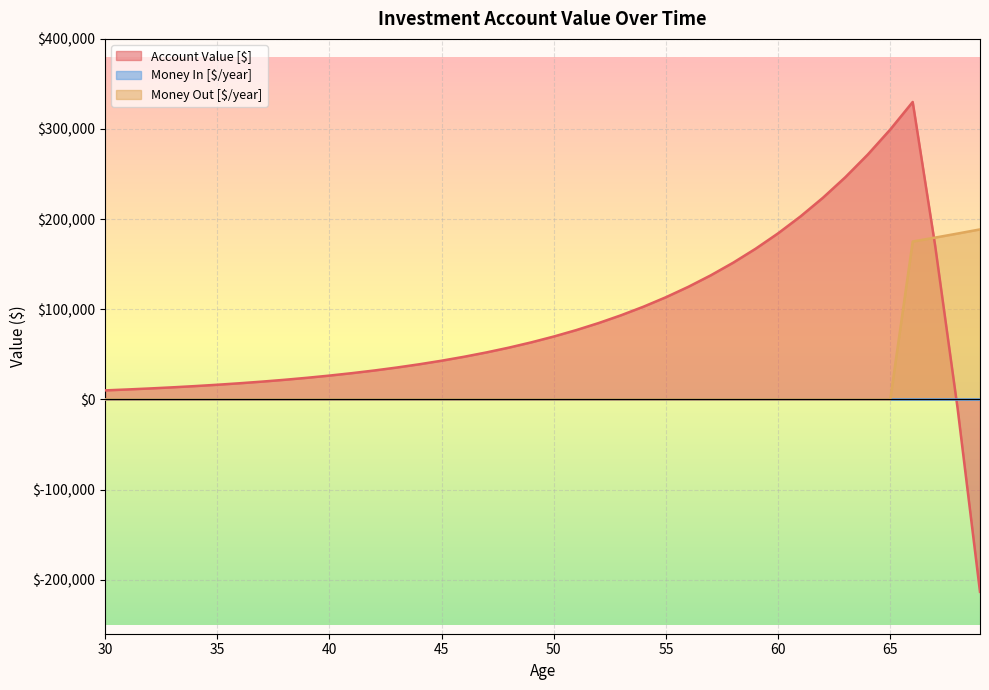

Which has a higher value, 46 or 69?

46